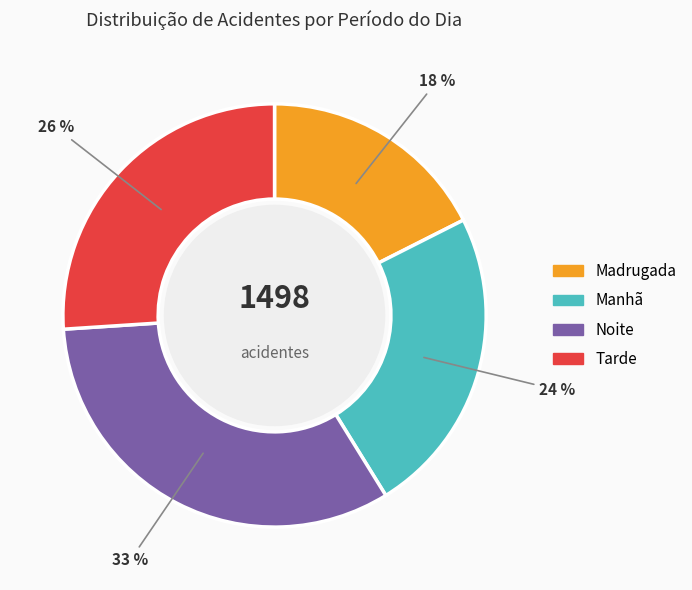

True or false: Manhã accounts for 24% of the total.

True